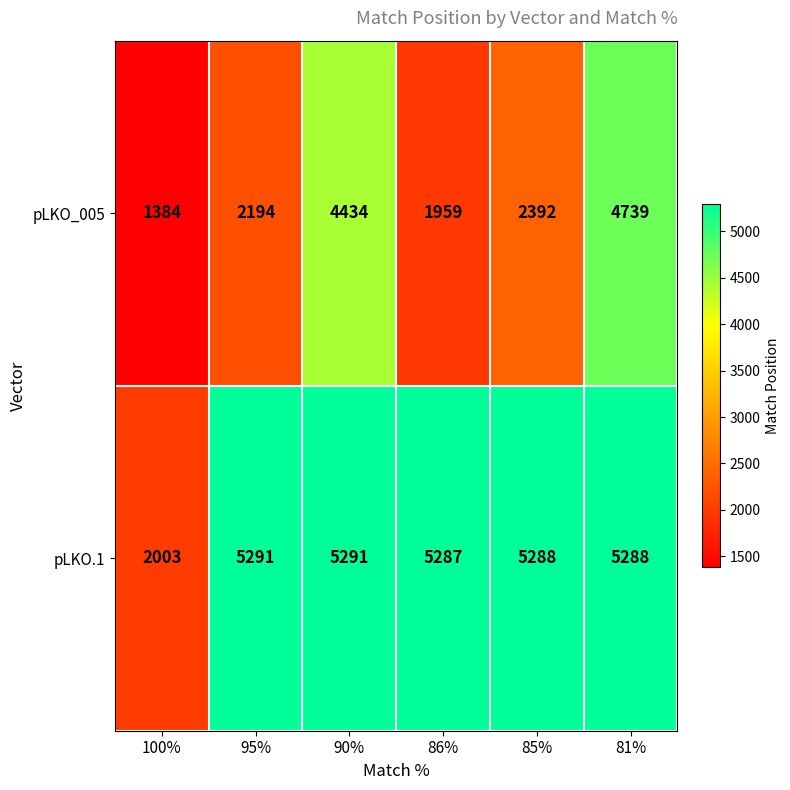

Which series has the widest spread of values?

pLKO_005